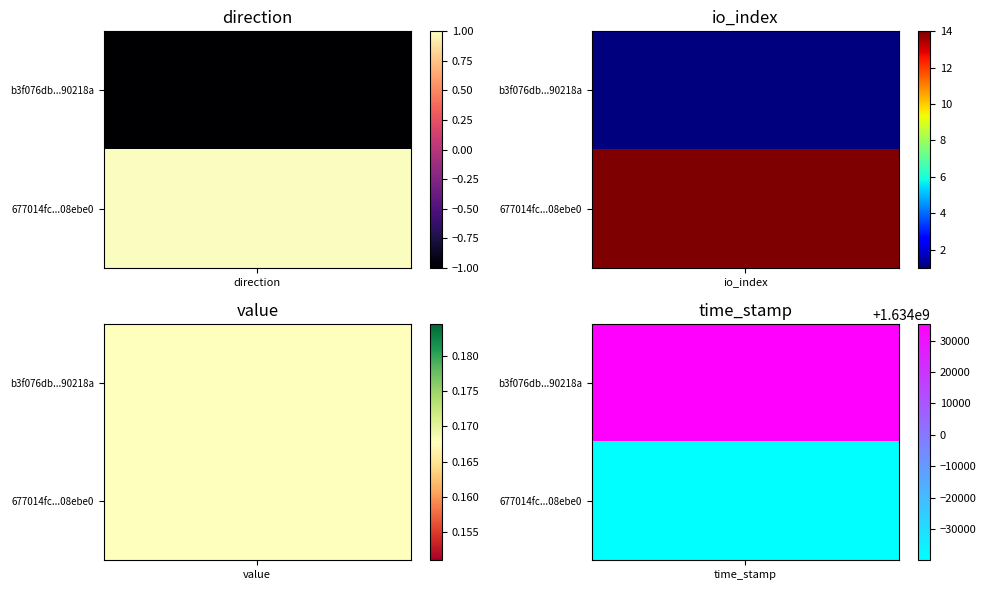

The 677014fcd65e5125574346393460fcb7f708ebe series shows 1.0 at direction. True or false?

True